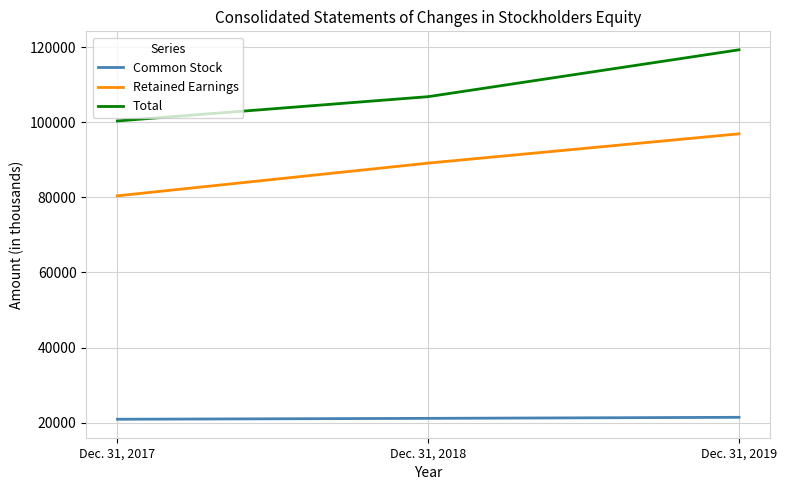

What is the approximate value of Retained Earnings at Dec. 31, 2018, to the nearest 50?

89100